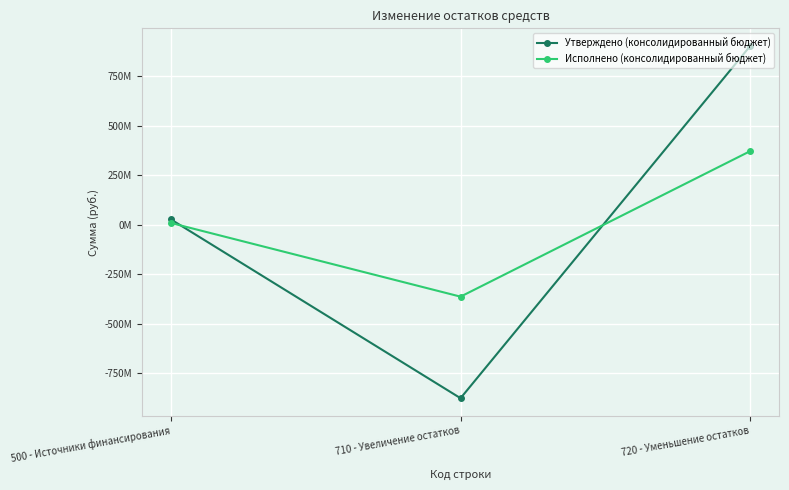

Which series has the largest total across all categories?

Утверждено (консолидированный бюджет)